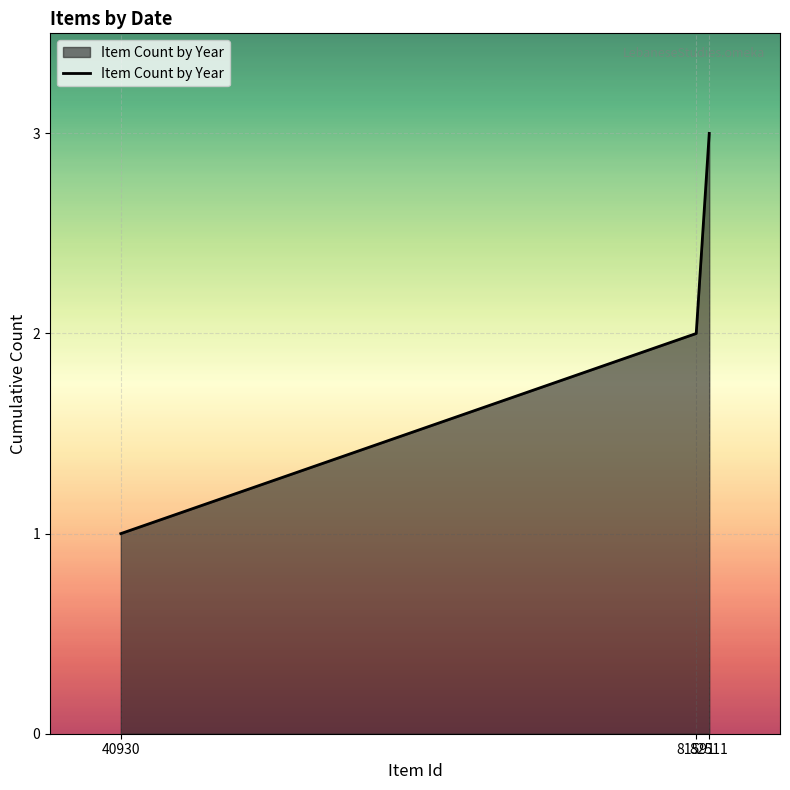

Between 40930 and 82511, which is larger?

82511